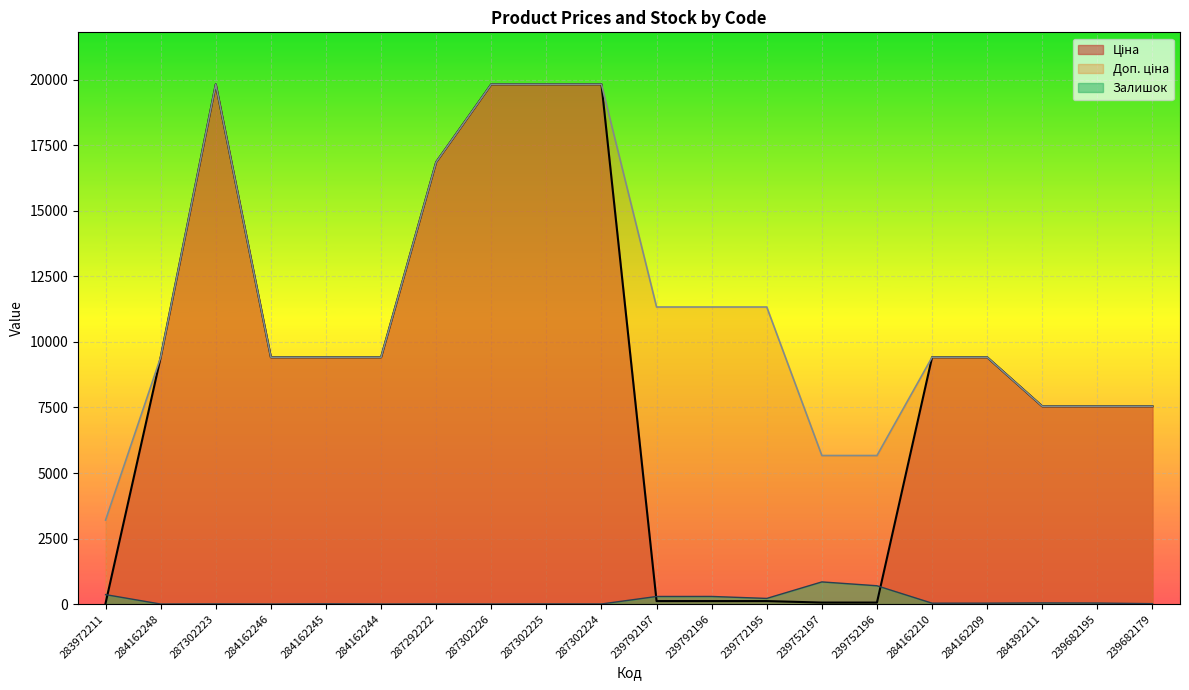

At which label does Ціна reach its minimum?

283972211